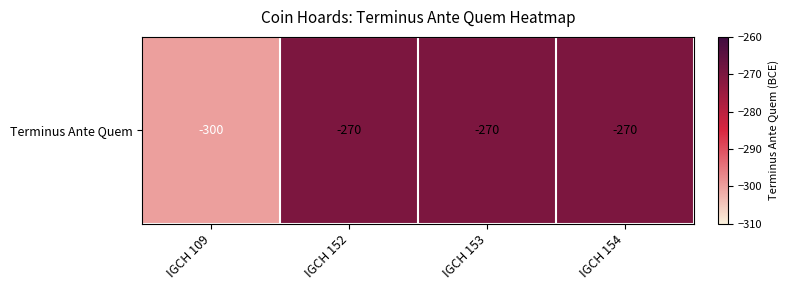

Rank the categories by value from lowest to highest.

IGCH 109, IGCH 152, IGCH 153, IGCH 154